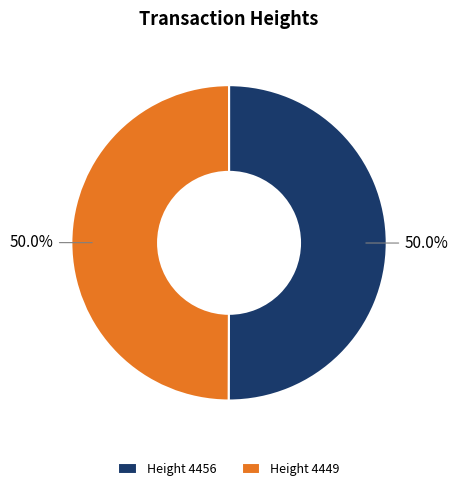

What is the total percentage of Height 4456 and Height 4449?

100.0%